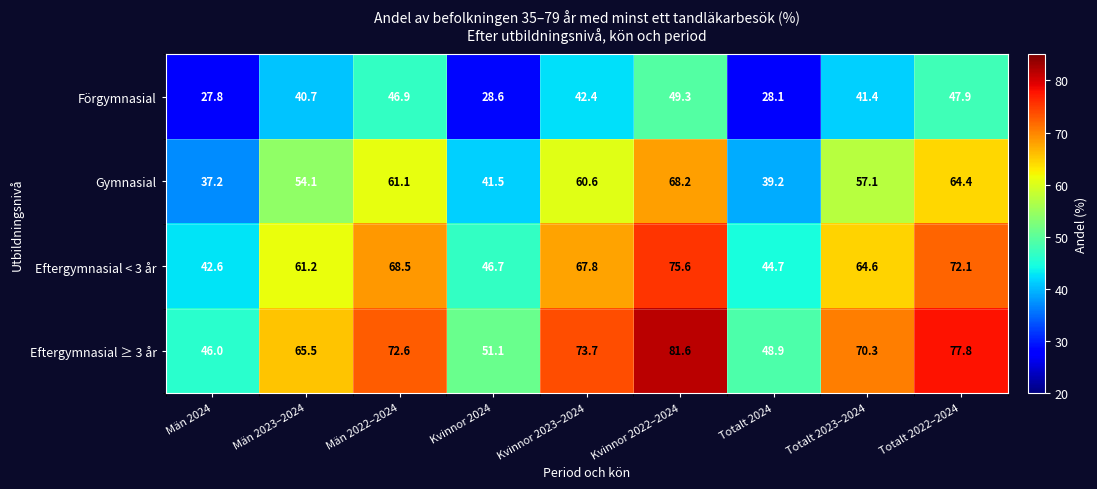

True or false: Gymnasial has a value of 9.2 at Män 2024.

False